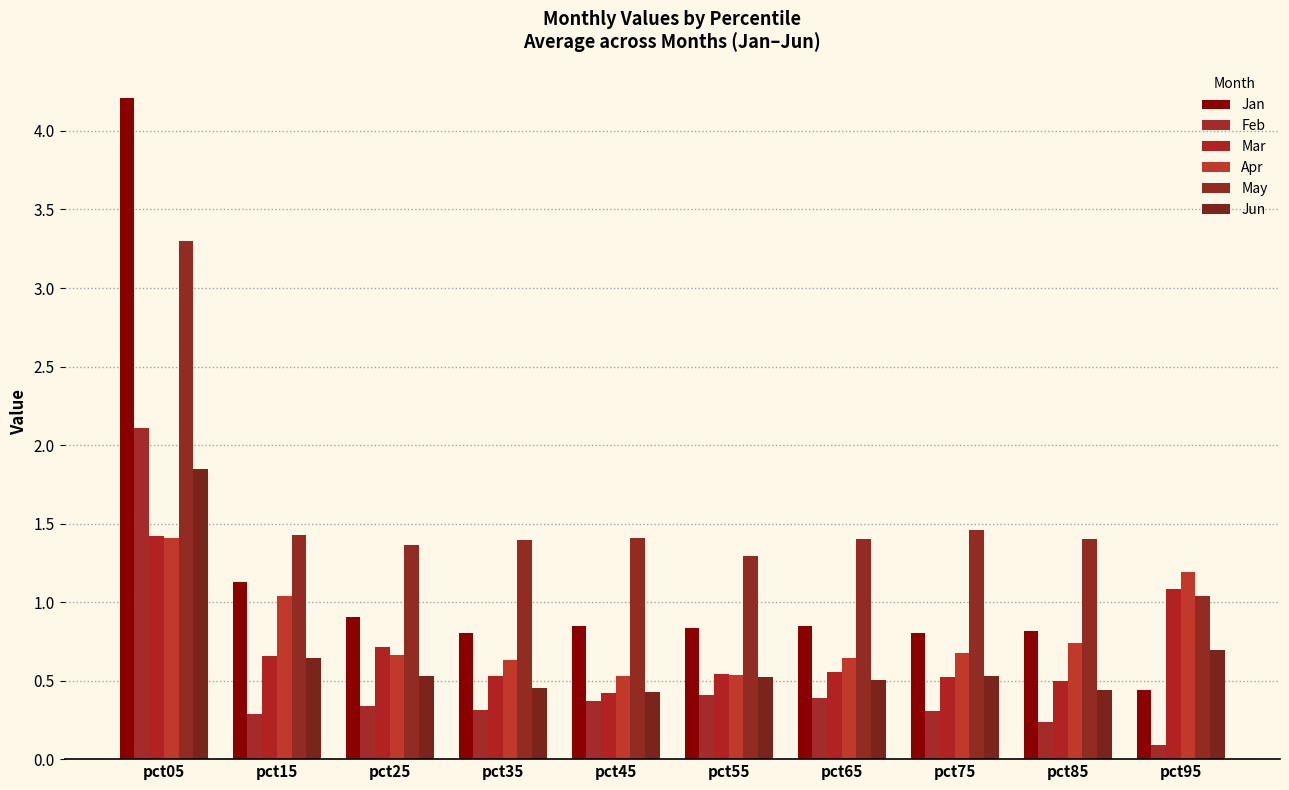

What is the average value of the May series?

1.5